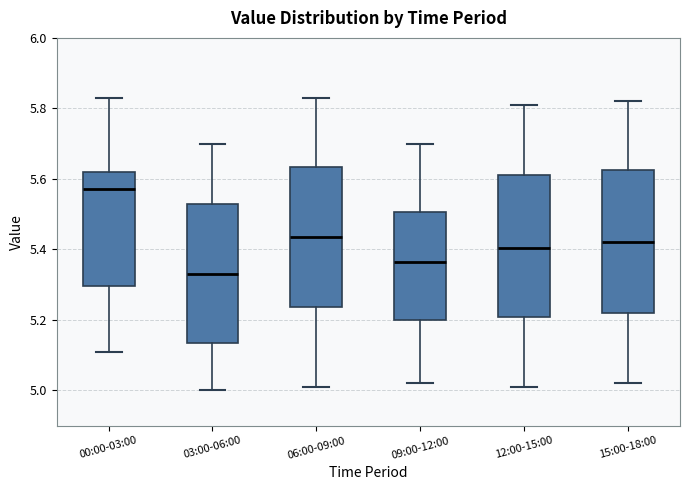

Which box has the highest median line?

00:00-03:00